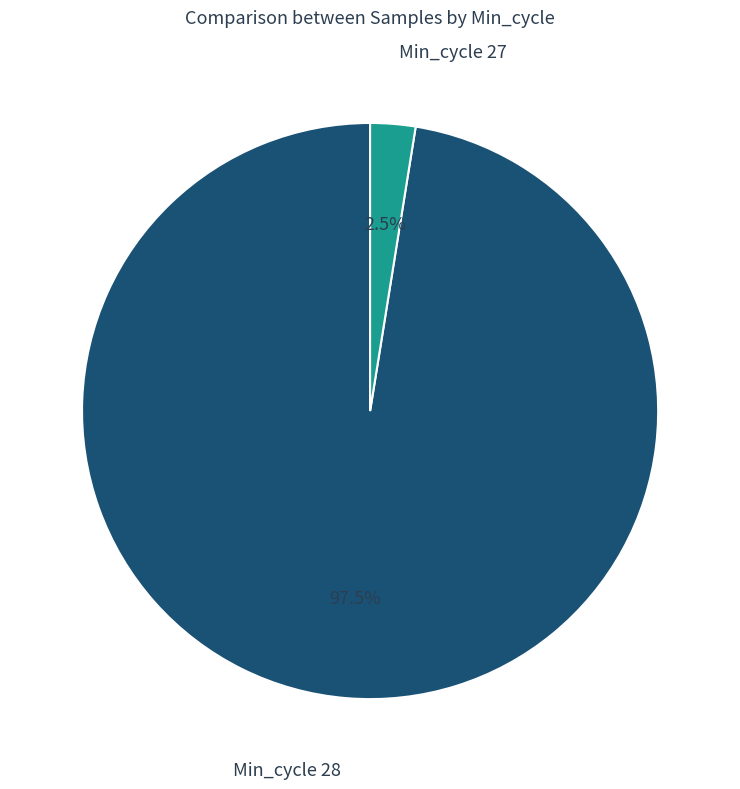

Is there any slice that represents more than half of the pie?

Yes